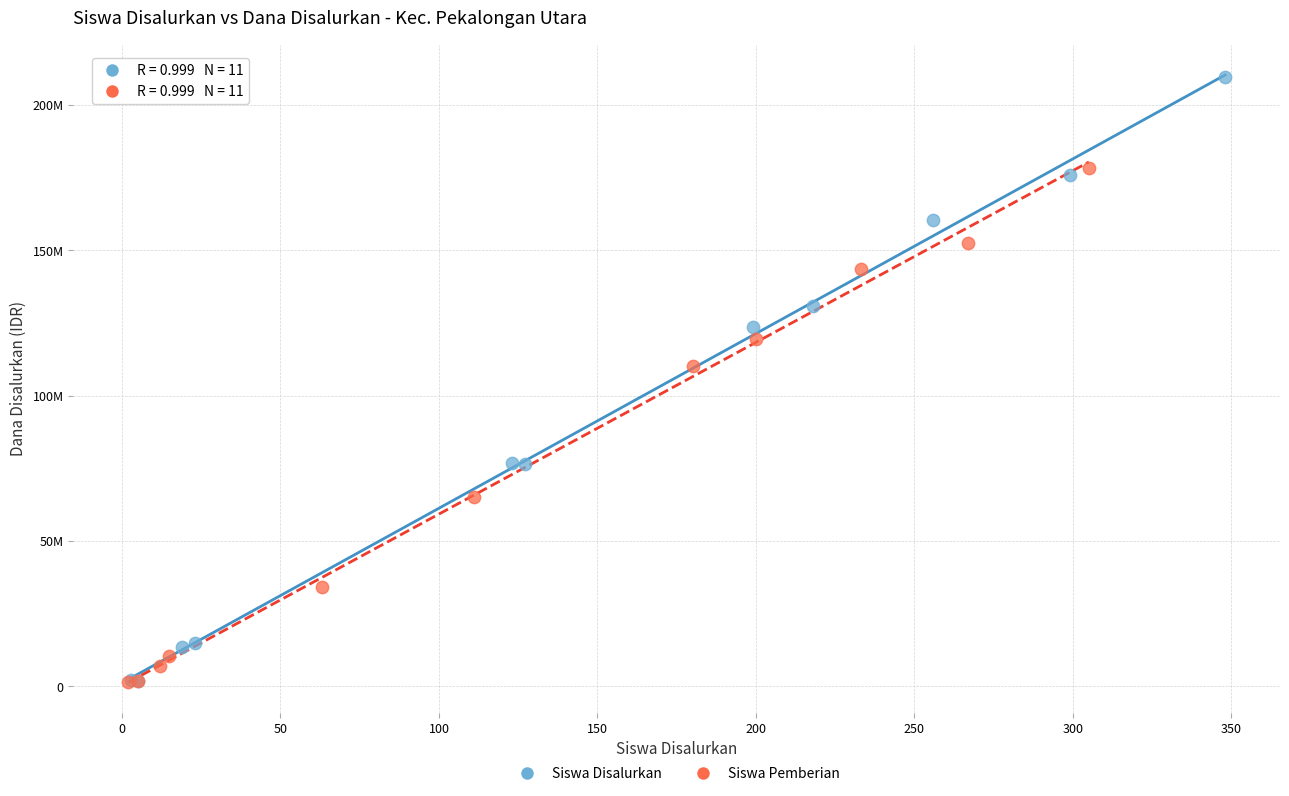

Which series has the largest Y range (max minus min)?

Siswa Disalurkan